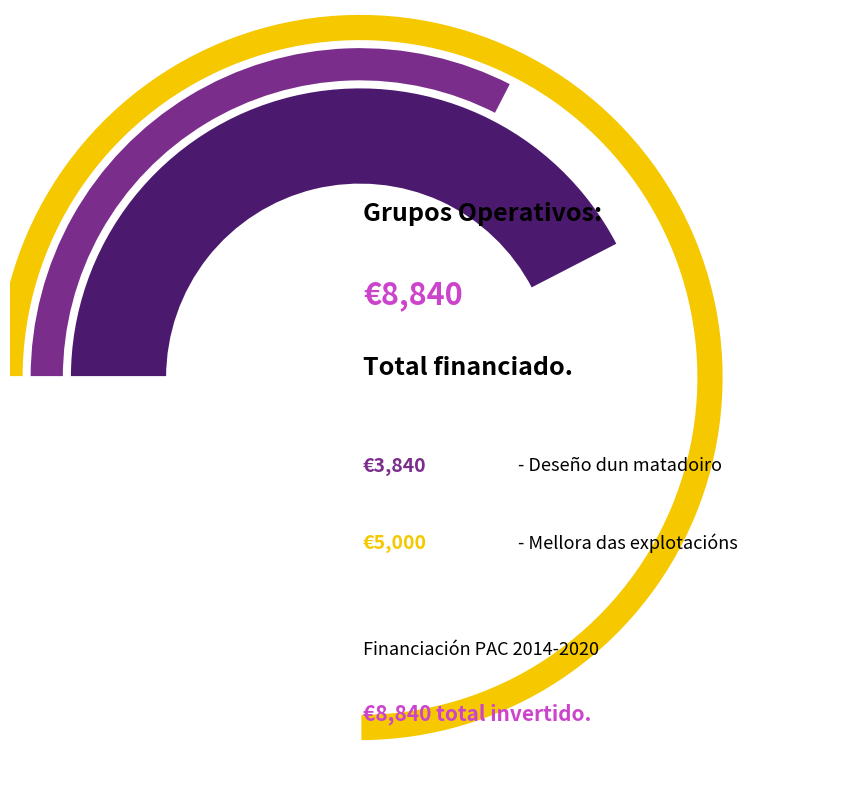

Is Mellora das explotacións the majority of the pie?

Yes